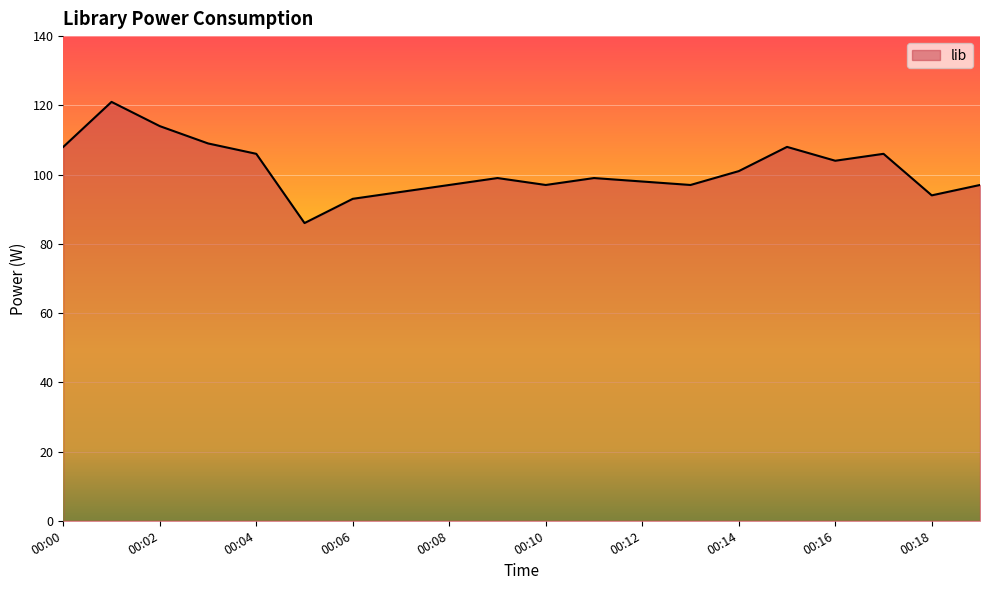

True or false: the data has more than 1 interior local peaks.

True